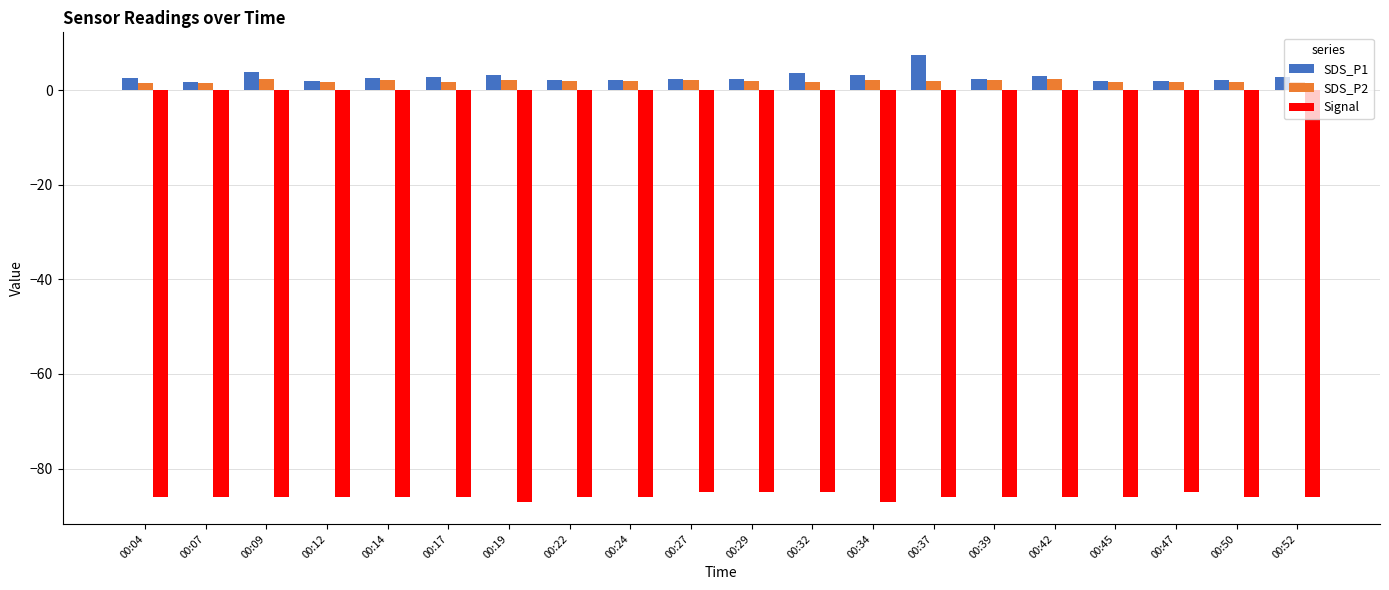

At 00:04, list the series in order from largest to smallest.

SDS_P1, SDS_P2, Signal